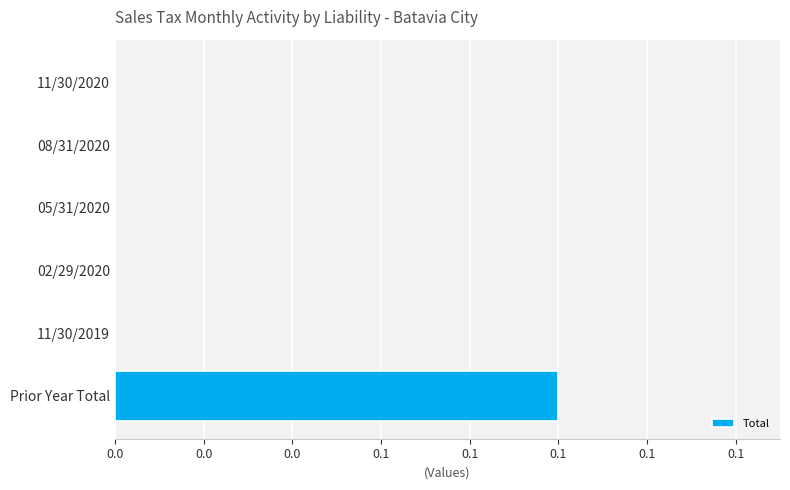

Does the chart contain any negative values?

No